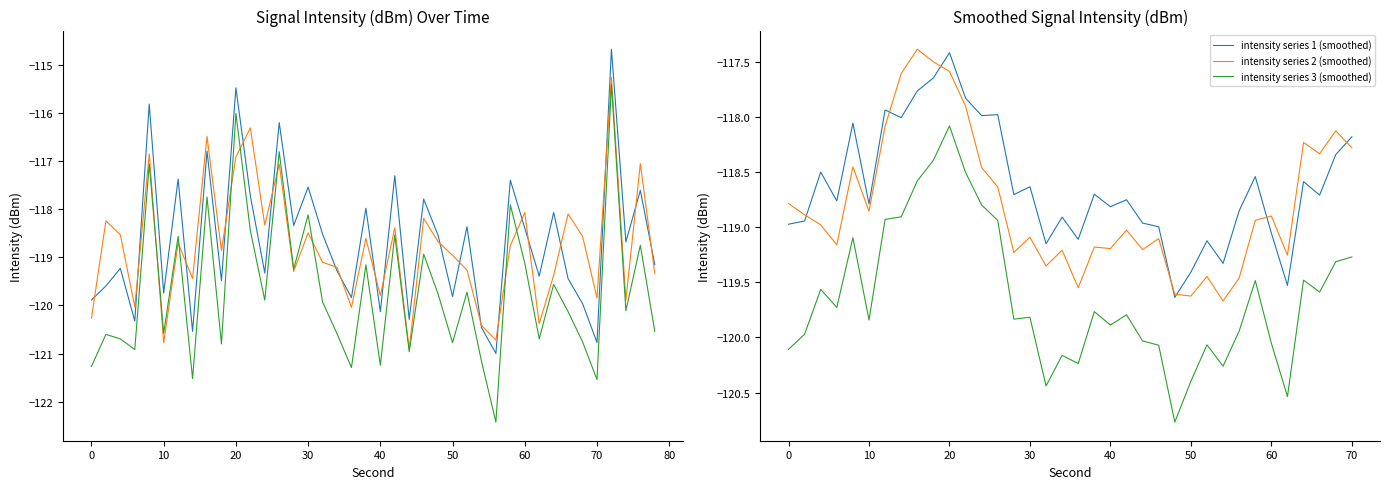

True or false: intensity series 2 (smoothed) and intensity series 3 (smoothed) cross at least once.

False